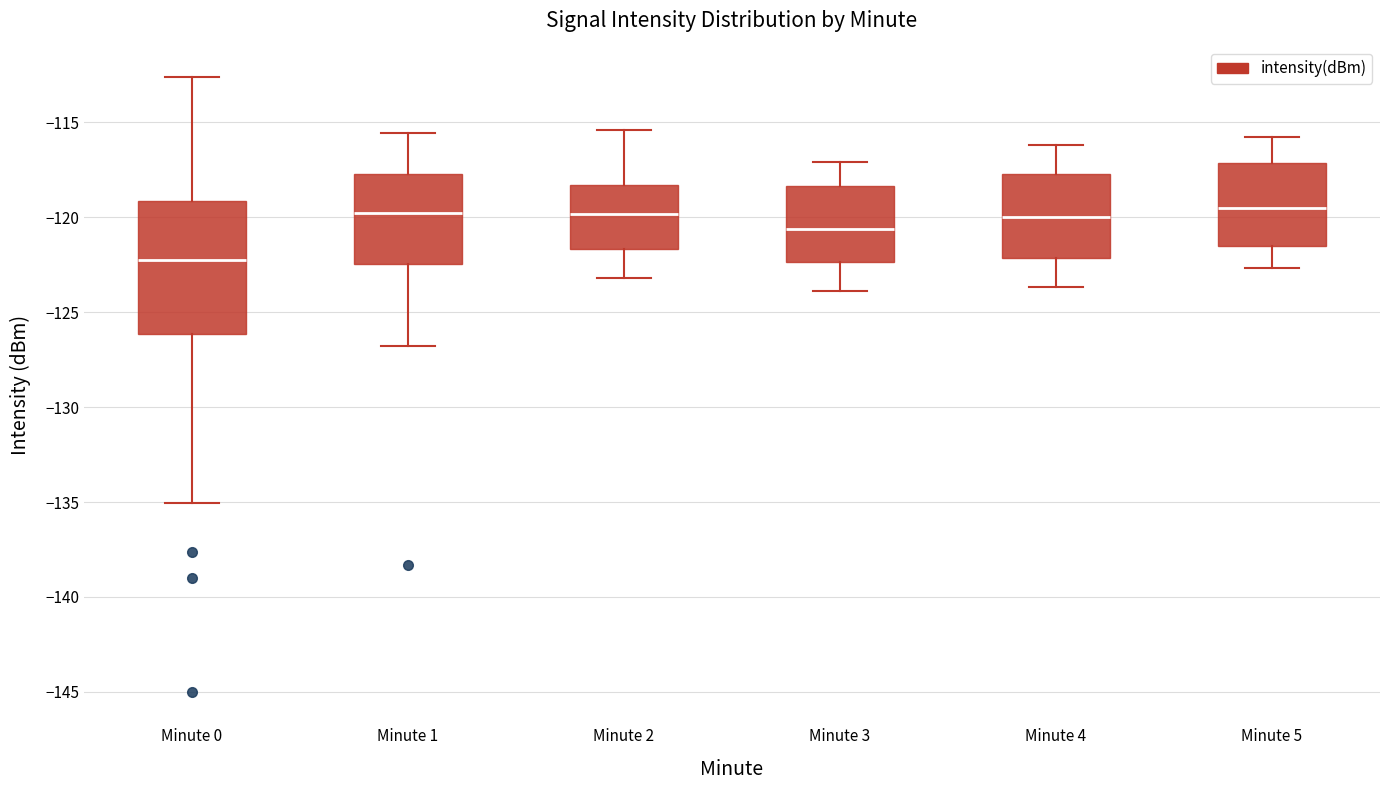

Which box is the tallest, from its lower edge to its upper edge?

Minute 0